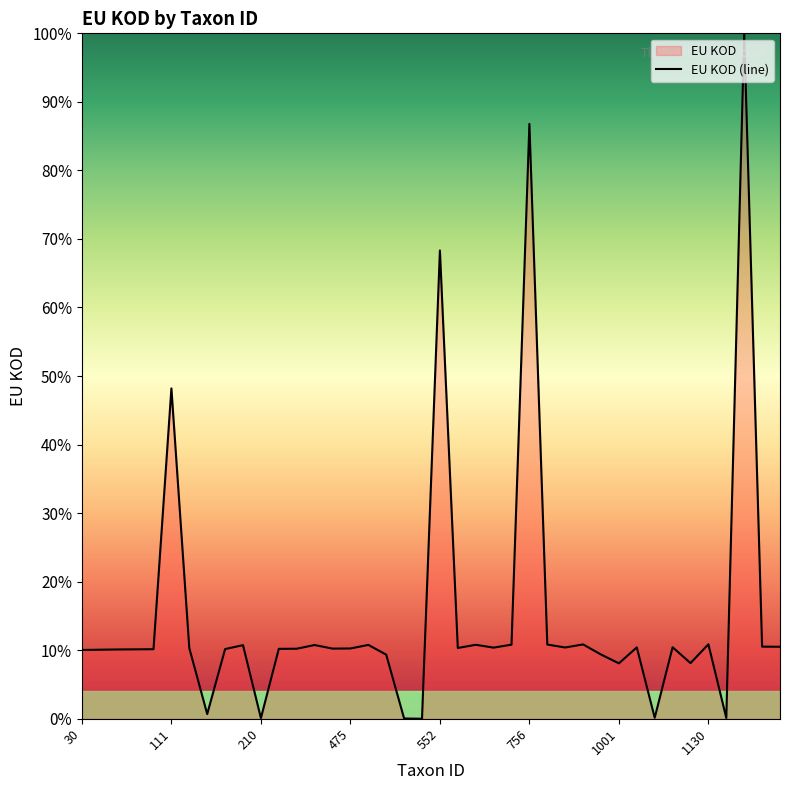

How many points are higher than both their immediate neighbors (excluding endpoints)?

12